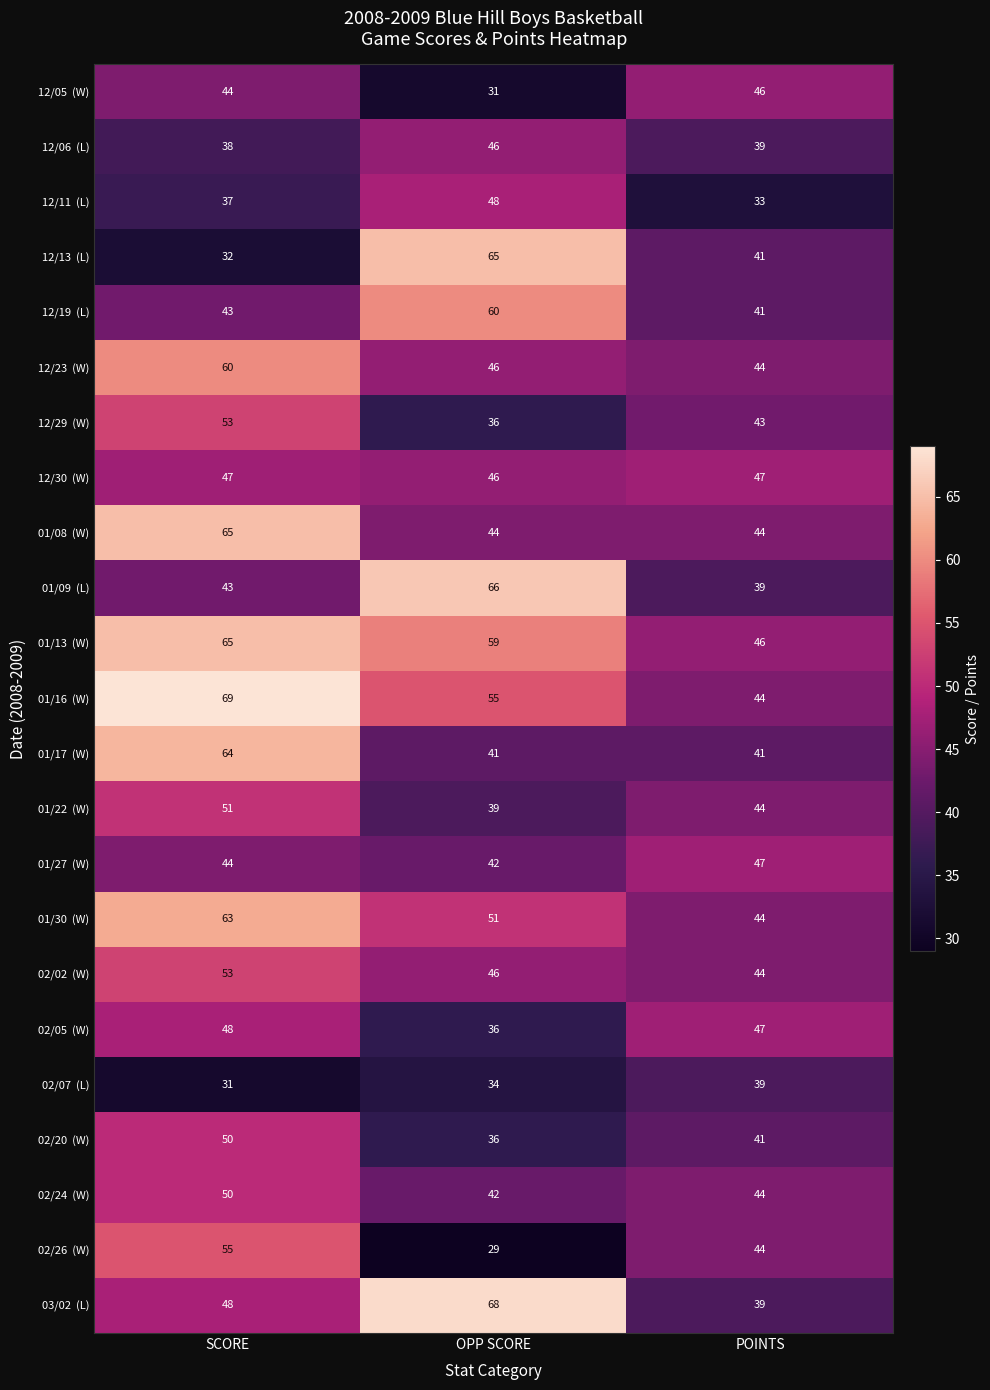

Which label corresponds to the smallest value in the chart?

OPP SCORE